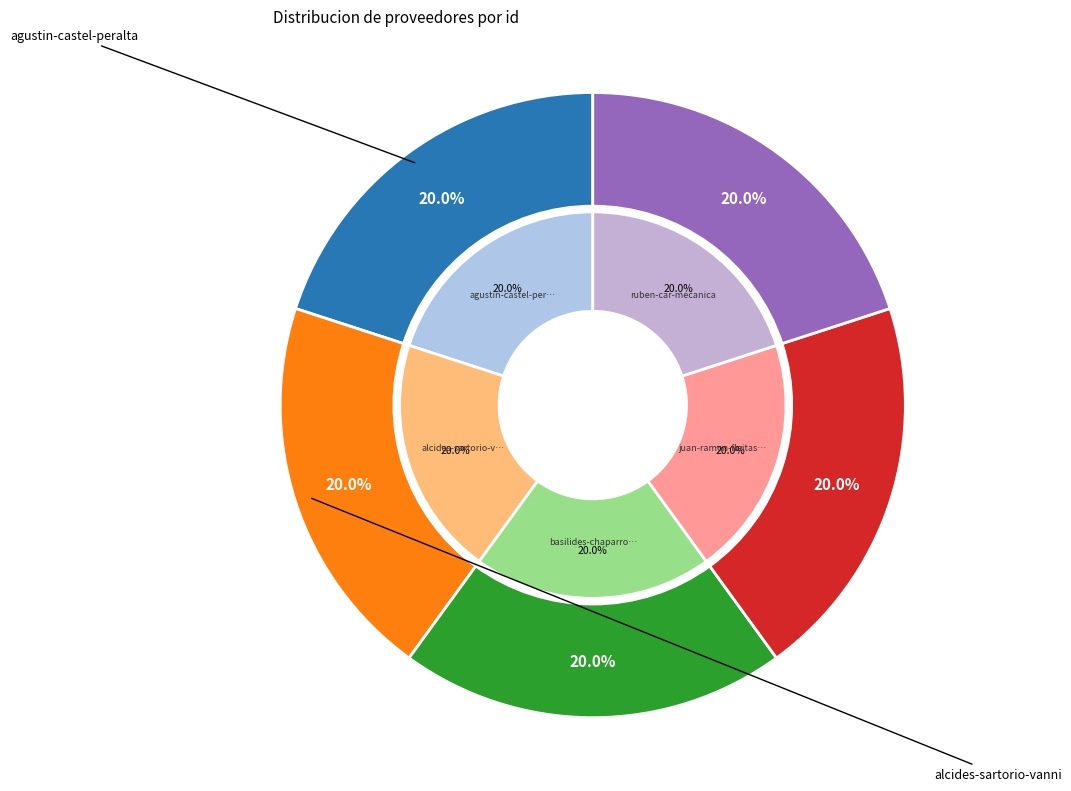

What percentage is the alcides-sartorio-vanni slice, to the nearest percent?

20%